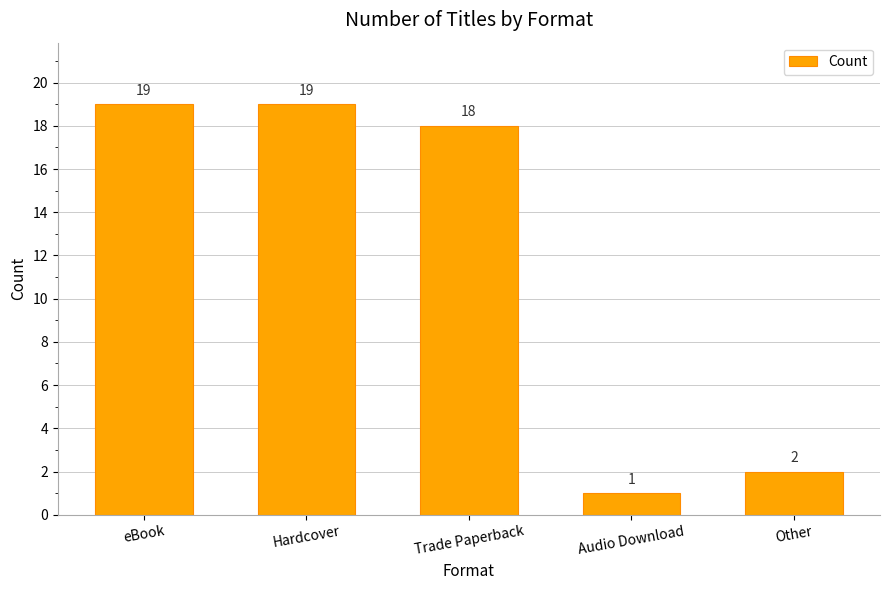

What is the smallest value displayed?

1